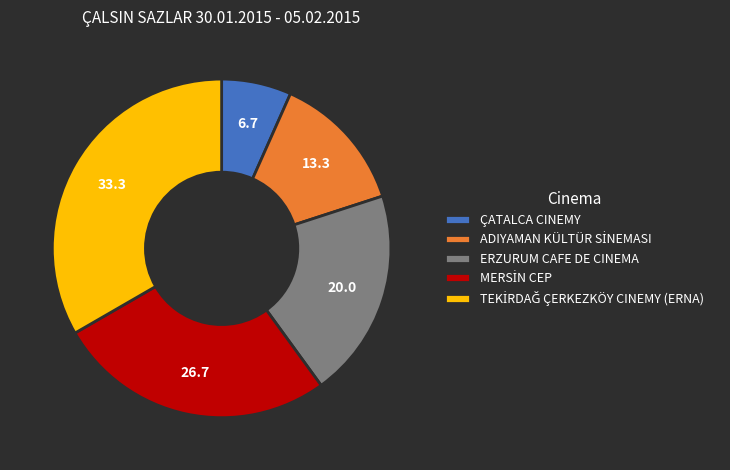

Is it true that ERZURUM CAFE DE CINEMA is 30% of the pie?

False